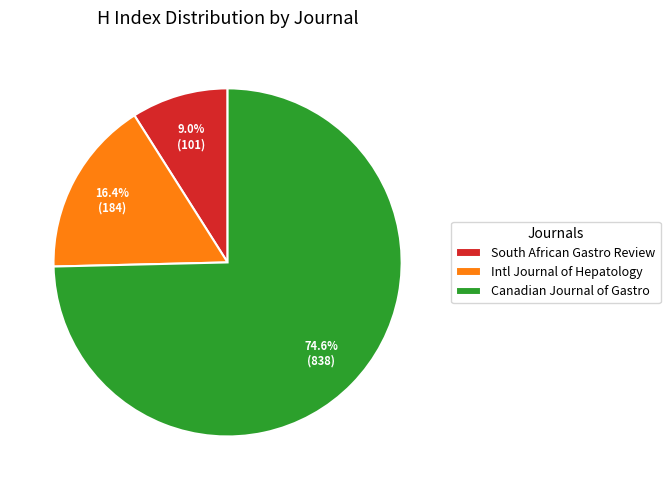

Approximately how many times larger is the value at South African Gastro Review compared to Intl Journal of Hepatology?

0.5